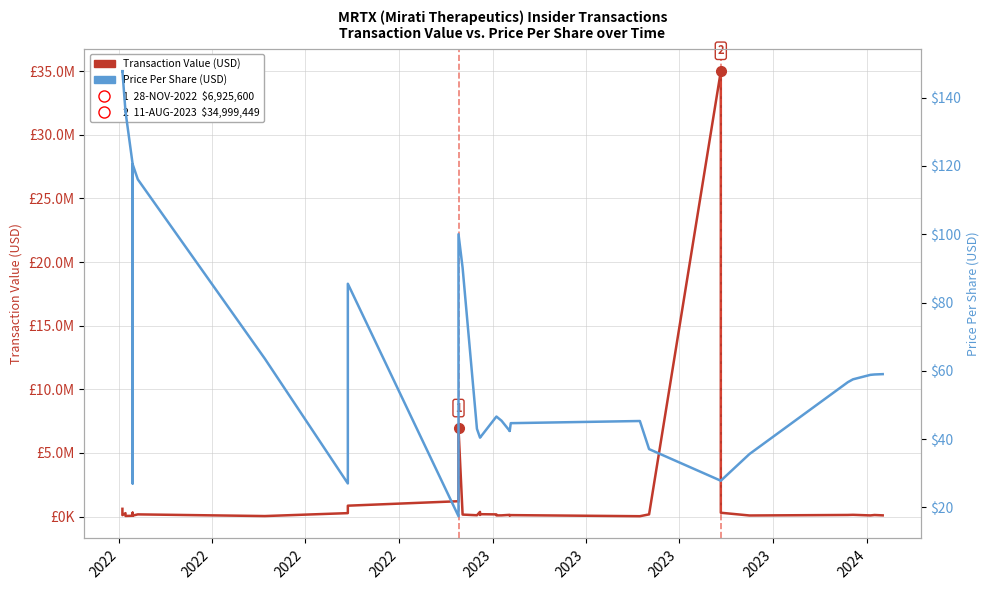

Rank the series by their maximum value, from lowest to highest.

Price Per Share (USD), Transaction Value (USD)